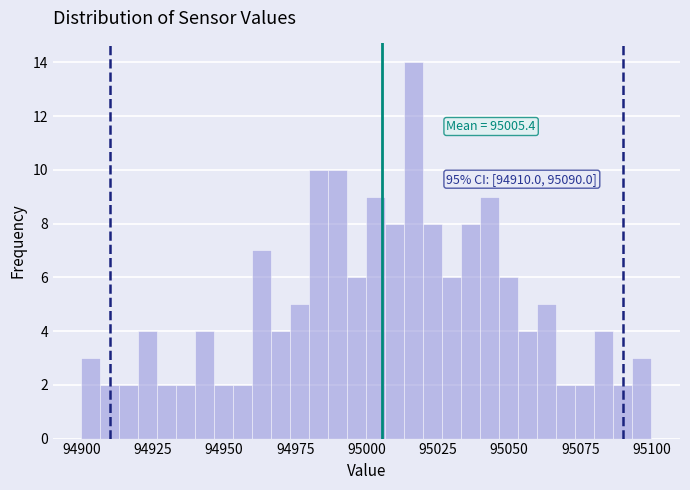

Read against the x-axis, roughly where is the centre of the tallest bar?

95015